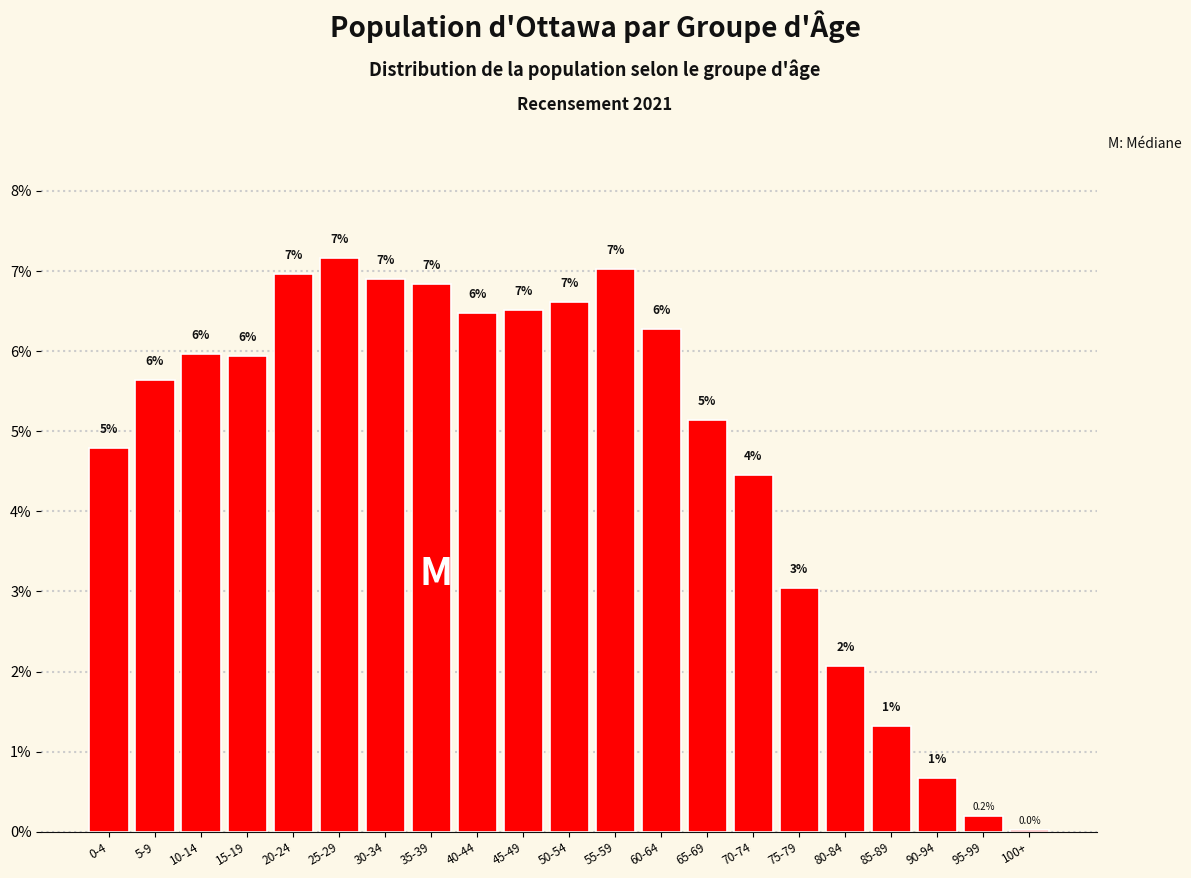

Where is the data nearest to the value 3?

75-79